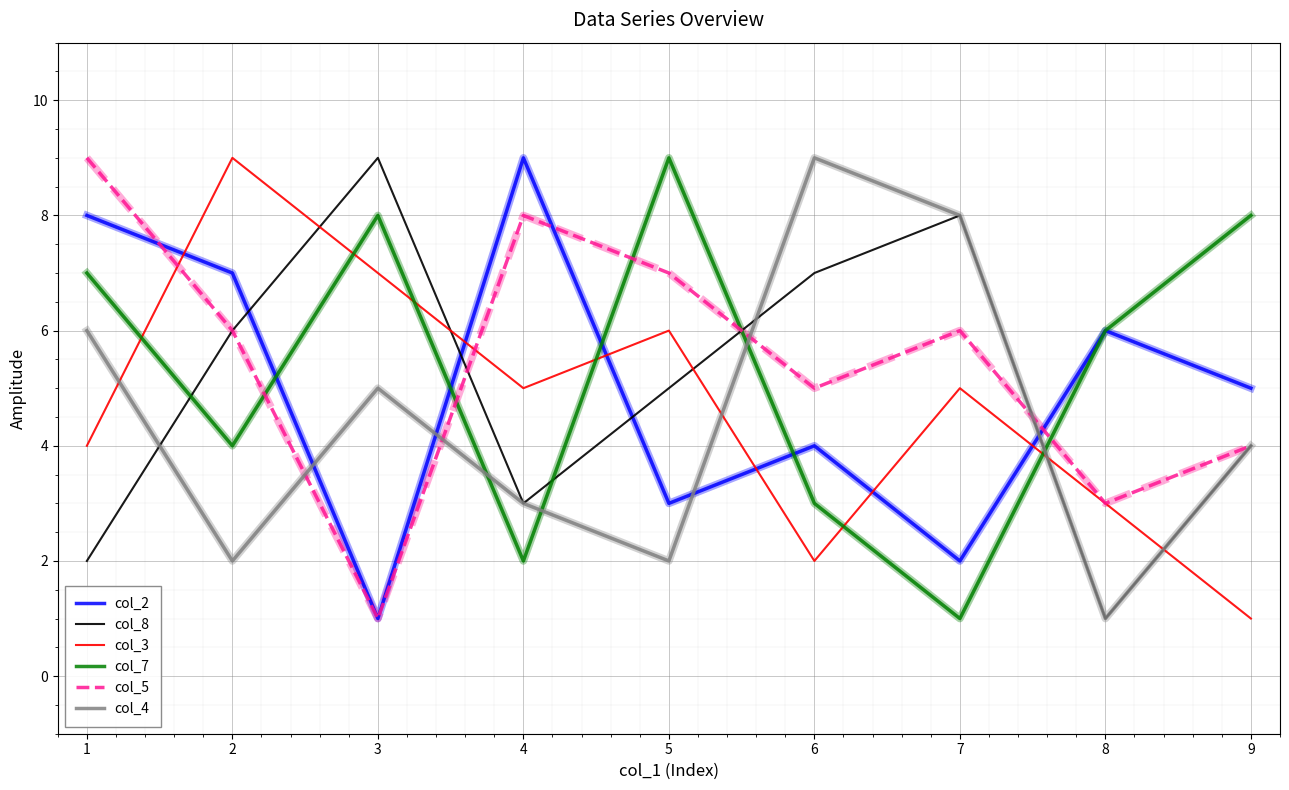

Is the value of col_7 at 9 greater than the value of col_2 at 9?

Yes